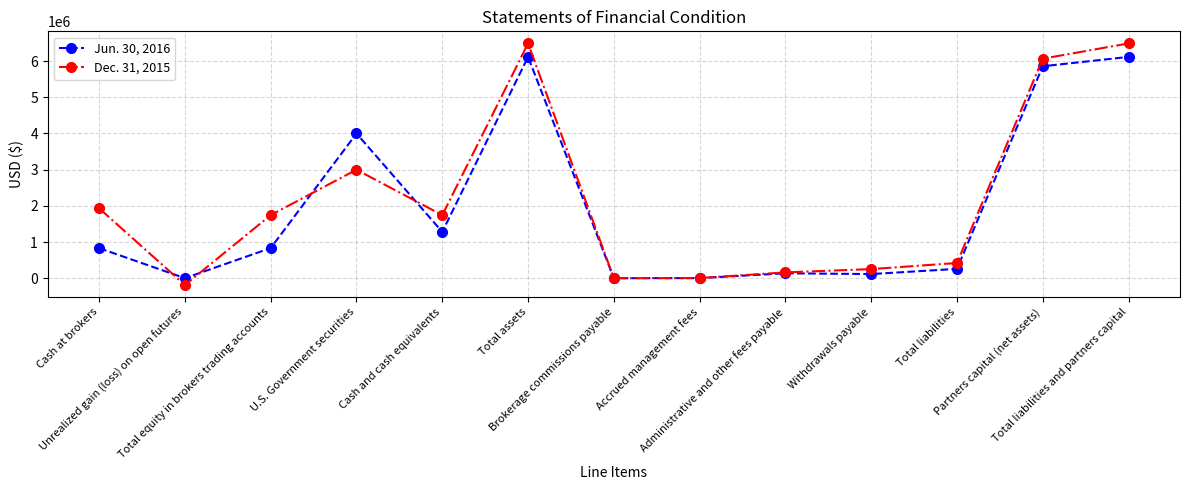

Is the value of Jun. 30, 2016 at Total liabilities and partners capital greater than the value of Dec. 31, 2015 at Total liabilities?

Yes